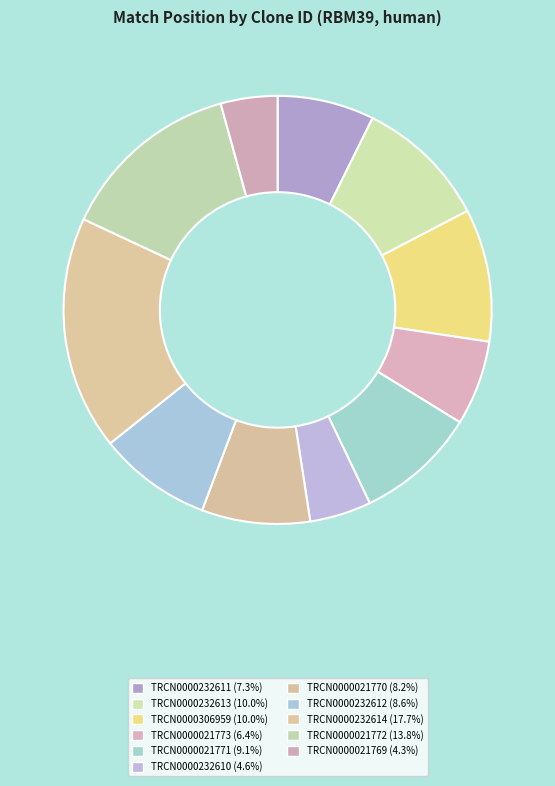

What is the smallest slice in the pie chart?

TRCN0000021769